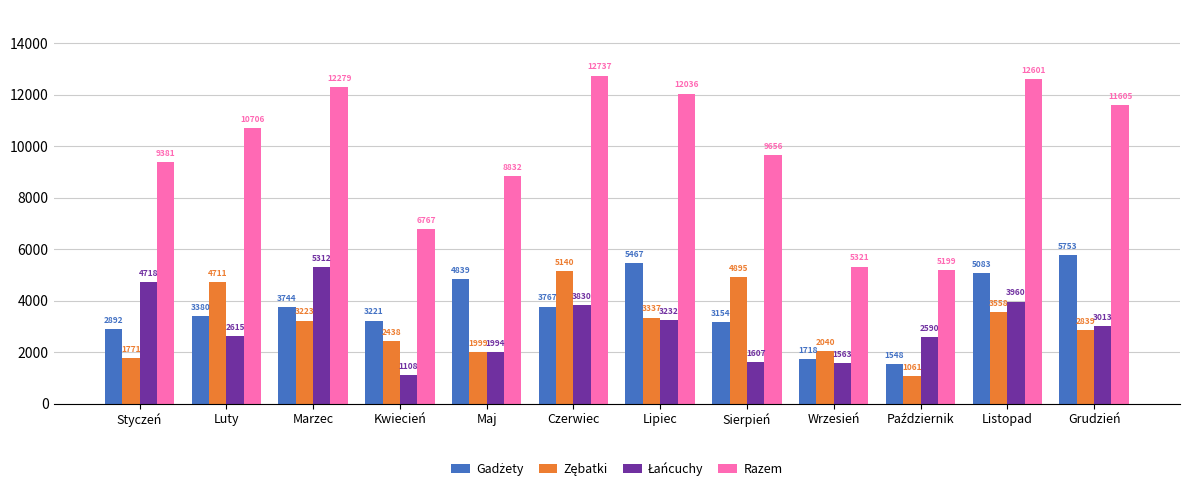

What is the difference between the second highest and minimum values in the Razem series?

7402